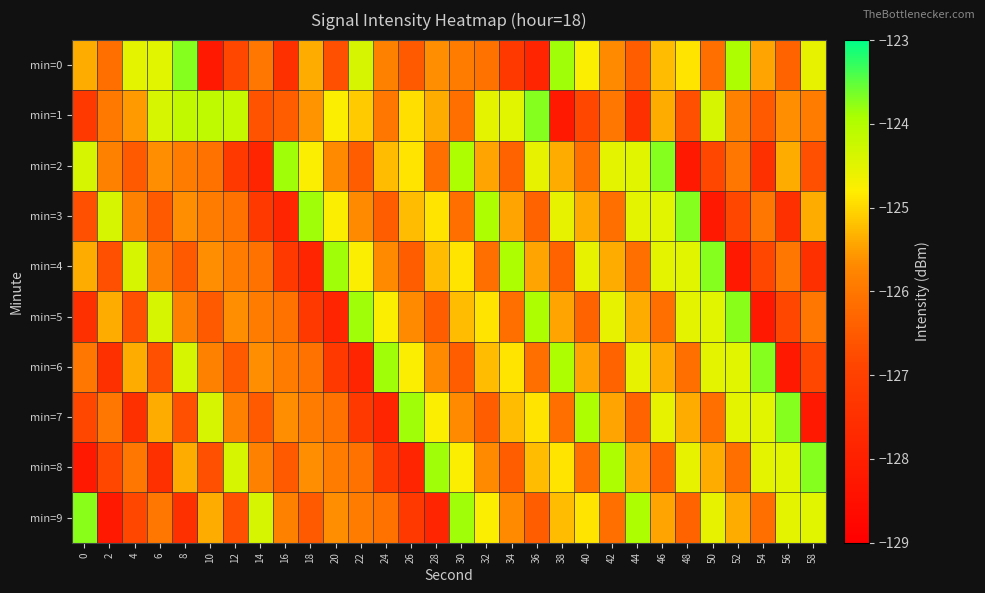

Reading left to right, list all the values displayed in this chart.

min=0: 0=-125.4	2=-126.1	4=-124.5	6=-124.5	8=-123.7	10=-128.2	12=-126.8	14=-126.0	16=-127.5	18=-125.4	20=-126.7	22=-124.4	24=-125.8	26=-126.5	28=-125.6	30=-125.9	32=-126.1	34=-127.2	36=-127.8	38=-123.9	40=-124.8	42=-125.7	44=-126.5	46=-125.2	48=-124.9	50=-126.1	52=-124.0	54=-125.4	56=-126.3	58=-124.6
min=1: 0=-127.2	2=-126.0	4=-125.5	6=-124.4	8=-124.2	10=-124.1	12=-124.2	14=-126.6	16=-126.5	18=-125.6	20=-124.8	22=-125.1	24=-126.0	26=-124.9	28=-125.4	30=-126.1	32=-124.5	34=-124.5	36=-123.7	38=-128.2	40=-126.8	42=-126.0	44=-127.5	46=-125.4	48=-126.7	50=-124.4	52=-125.8	54=-126.5	56=-125.6	58=-125.9
min=2: 0=-124.4	2=-125.8	4=-126.5	6=-125.6	8=-125.9	10=-126.1	12=-127.2	14=-127.8	16=-123.9	18=-124.8	20=-125.7	22=-126.5	24=-125.2	26=-124.9	28=-126.1	30=-124.0	32=-125.4	34=-126.3	36=-124.6	38=-125.4	40=-126.1	42=-124.5	44=-124.5	46=-123.7	48=-128.2	50=-126.8	52=-126.0	54=-127.5	56=-125.4	58=-126.7
min=3: 0=-126.7	2=-124.4	4=-125.8	6=-126.5	8=-125.6	10=-125.9	12=-126.1	14=-127.2	16=-127.8	18=-123.9	20=-124.8	22=-125.7	24=-126.5	26=-125.2	28=-124.9	30=-126.1	32=-124.0	34=-125.4	36=-126.3	38=-124.6	40=-125.4	42=-126.1	44=-124.5	46=-124.5	48=-123.7	50=-128.2	52=-126.8	54=-126.0	56=-127.5	58=-125.4
min=4: 0=-125.4	2=-126.7	4=-124.4	6=-125.8	8=-126.5	10=-125.6	12=-125.9	14=-126.1	16=-127.2	18=-127.8	20=-123.9	22=-124.8	24=-125.7	26=-126.5	28=-125.2	30=-124.9	32=-126.1	34=-124.0	36=-125.4	38=-126.3	40=-124.6	42=-125.4	44=-126.1	46=-124.5	48=-124.5	50=-123.7	52=-128.2	54=-126.8	56=-126.0	58=-127.5
min=5: 0=-127.5	2=-125.4	4=-126.7	6=-124.4	8=-125.8	10=-126.5	12=-125.6	14=-125.9	16=-126.1	18=-127.2	20=-127.8	22=-123.9	24=-124.8	26=-125.7	28=-126.5	30=-125.2	32=-124.9	34=-126.1	36=-124.0	38=-125.4	40=-126.3	42=-124.6	44=-125.4	46=-126.1	48=-124.5	50=-124.5	52=-123.7	54=-128.2	56=-126.8	58=-126.0
min=6: 0=-126.0	2=-127.5	4=-125.4	6=-126.7	8=-124.4	10=-125.8	12=-126.5	14=-125.6	16=-125.9	18=-126.1	20=-127.2	22=-127.8	24=-123.9	26=-124.8	28=-125.7	30=-126.5	32=-125.2	34=-124.9	36=-126.1	38=-124.0	40=-125.4	42=-126.3	44=-124.6	46=-125.4	48=-126.1	50=-124.5	52=-124.5	54=-123.7	56=-128.2	58=-126.8
min=7: 0=-126.8	2=-126.0	4=-127.5	6=-125.4	8=-126.7	10=-124.4	12=-125.8	14=-126.5	16=-125.6	18=-125.9	20=-126.1	22=-127.2	24=-127.8	26=-123.9	28=-124.8	30=-125.7	32=-126.5	34=-125.2	36=-124.9	38=-126.1	40=-124.0	42=-125.4	44=-126.3	46=-124.6	48=-125.4	50=-126.1	52=-124.5	54=-124.5	56=-123.7	58=-128.2
min=8: 0=-128.2	2=-126.8	4=-126.0	6=-127.5	8=-125.4	10=-126.7	12=-124.4	14=-125.8	16=-126.5	18=-125.6	20=-125.9	22=-126.1	24=-127.2	26=-127.8	28=-123.9	30=-124.8	32=-125.7	34=-126.5	36=-125.2	38=-124.9	40=-126.1	42=-124.0	44=-125.4	46=-126.3	48=-124.6	50=-125.4	52=-126.1	54=-124.5	56=-124.5	58=-123.7
min=9: 0=-123.7	2=-128.2	4=-126.8	6=-126.0	8=-127.5	10=-125.4	12=-126.7	14=-124.4	16=-125.8	18=-126.5	20=-125.6	22=-125.9	24=-126.1	26=-127.2	28=-127.8	30=-123.9	32=-124.8	34=-125.7	36=-126.5	38=-125.2	40=-124.9	42=-126.1	44=-124.0	46=-125.4	48=-126.3	50=-124.6	52=-125.4	54=-126.1	56=-124.5	58=-124.5